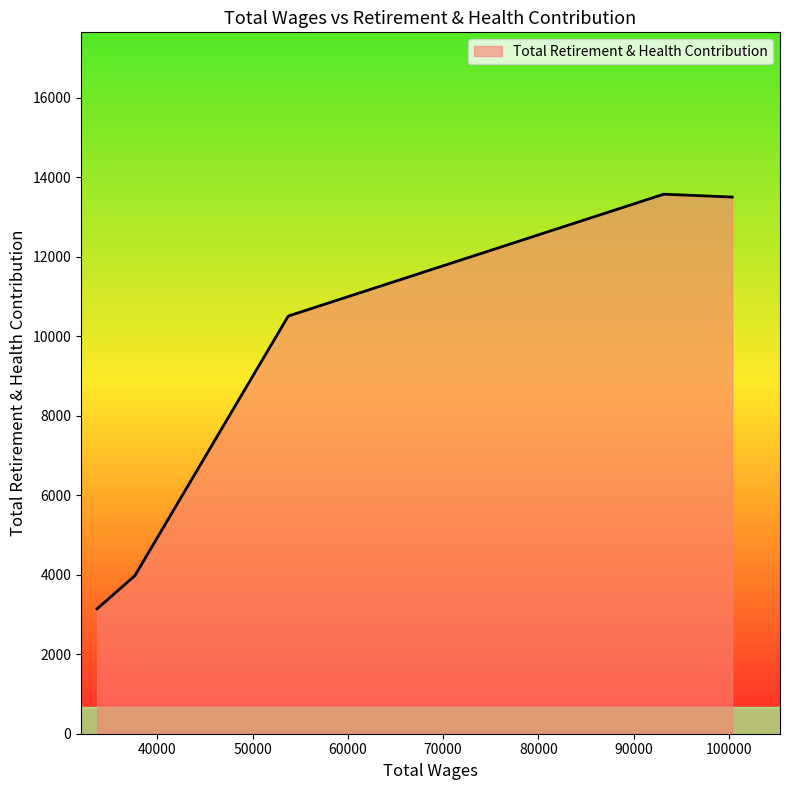

True or false: there are more than 2 points higher than both neighbors.

False